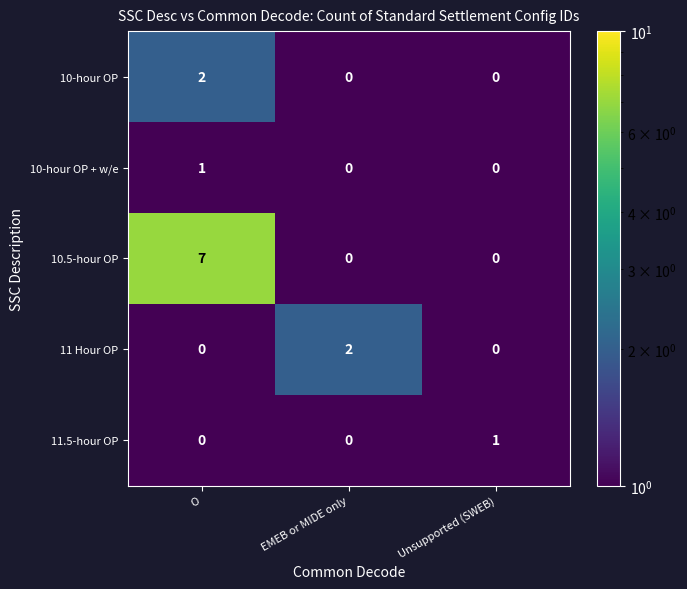

The 10-hour OP + w/e series shows -1 at EMEB or MIDE only. True or false?

False